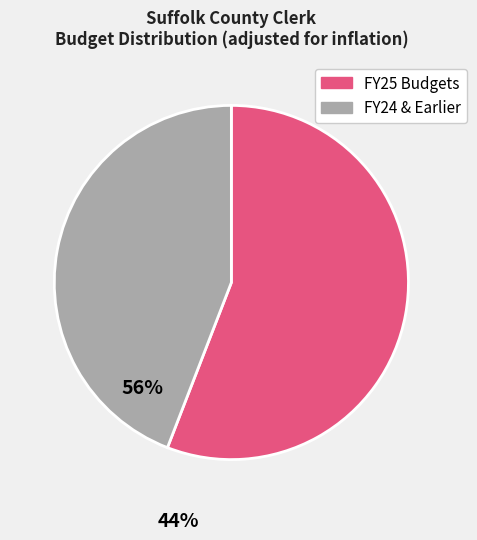

Is there a majority slice in this chart?

Yes